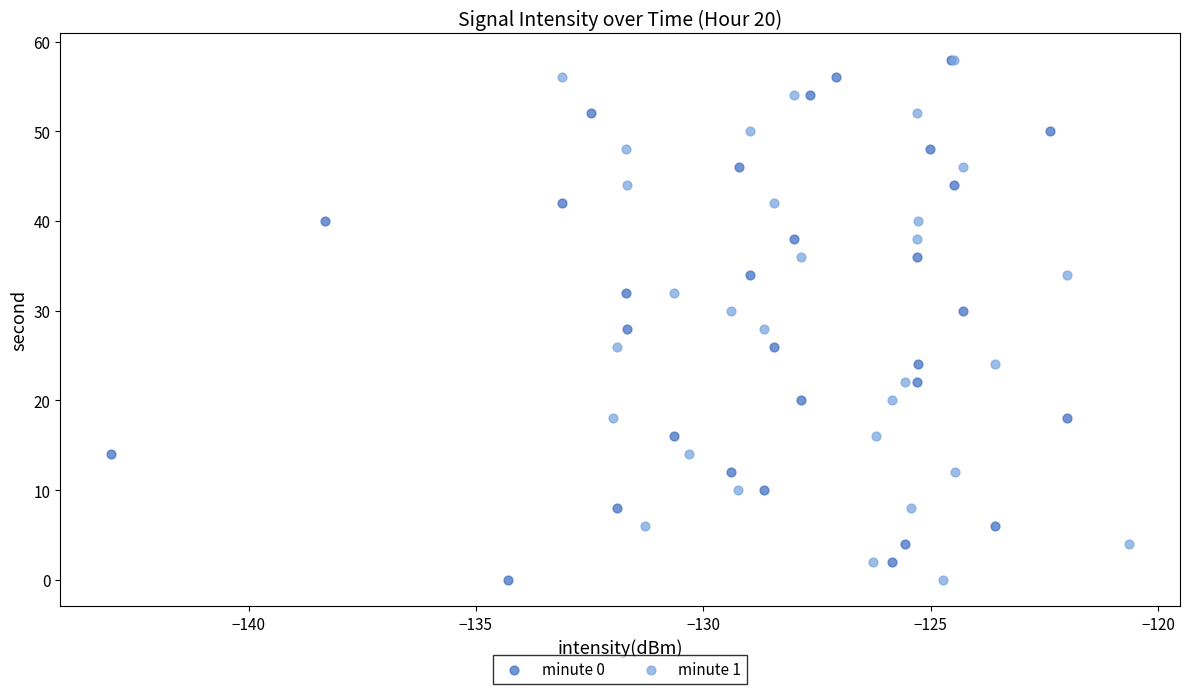

What are all the series names shown in the legend?

minute 0, minute 1